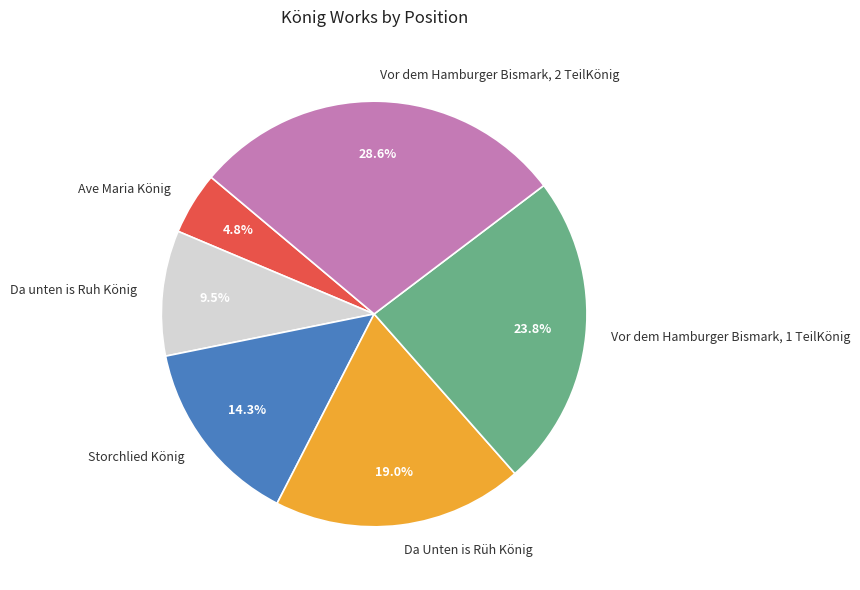

Is there a majority slice in this chart?

No